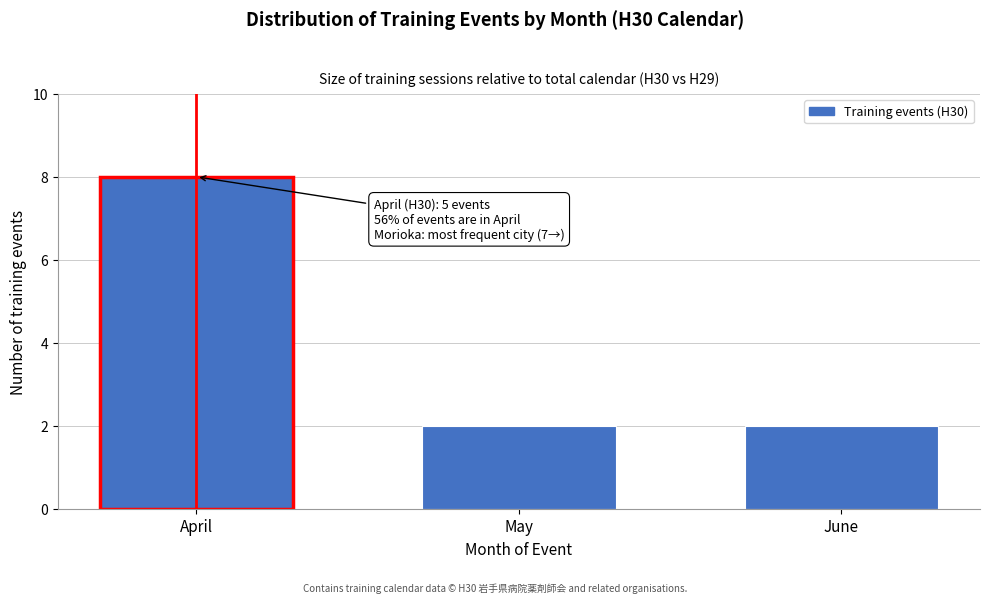

Reading left to right, extract all data points from this chart.

April=8	May=2	June=2